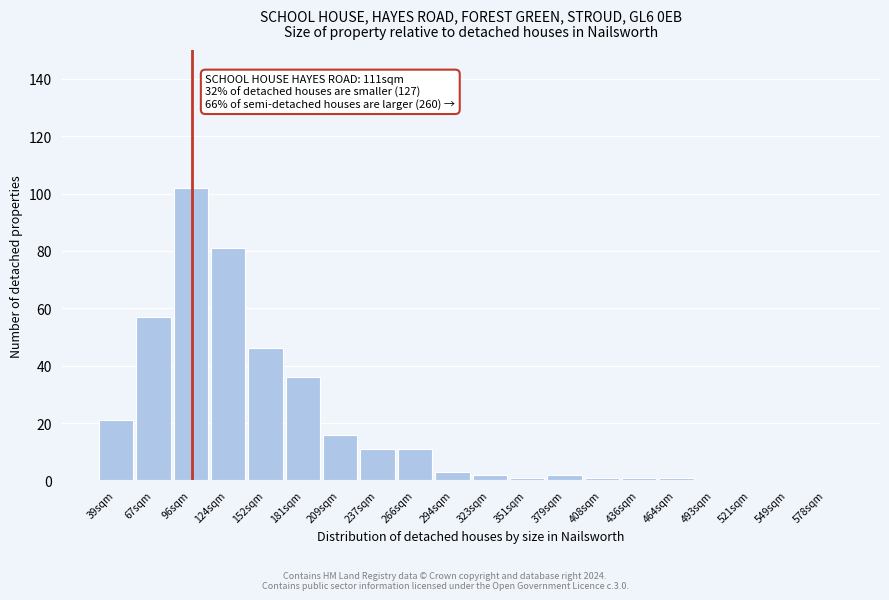

Reading right to left, list all the values displayed in this chart.

578sqm=0	549sqm=0	521sqm=0	493sqm=0	464sqm=1	436sqm=1	408sqm=1	379sqm=2	351sqm=1	323sqm=2	294sqm=3	266sqm=11	237sqm=11	209sqm=16	181sqm=36	152sqm=46	124sqm=81	96sqm=102	67sqm=57	39sqm=21